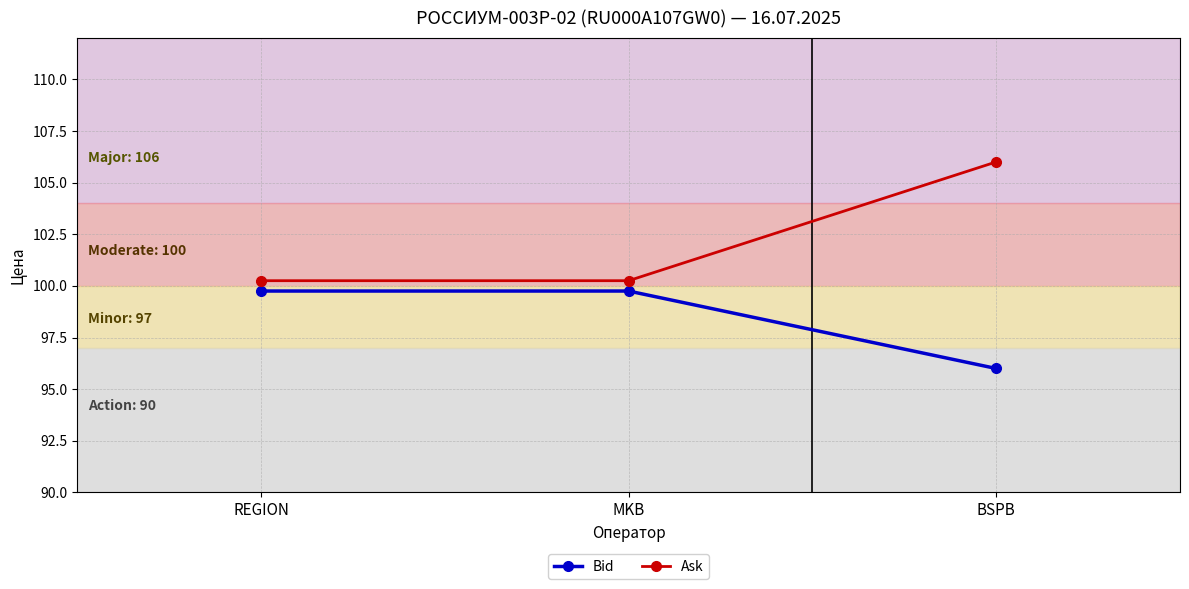

What is the minimum value for Bid?

96.0